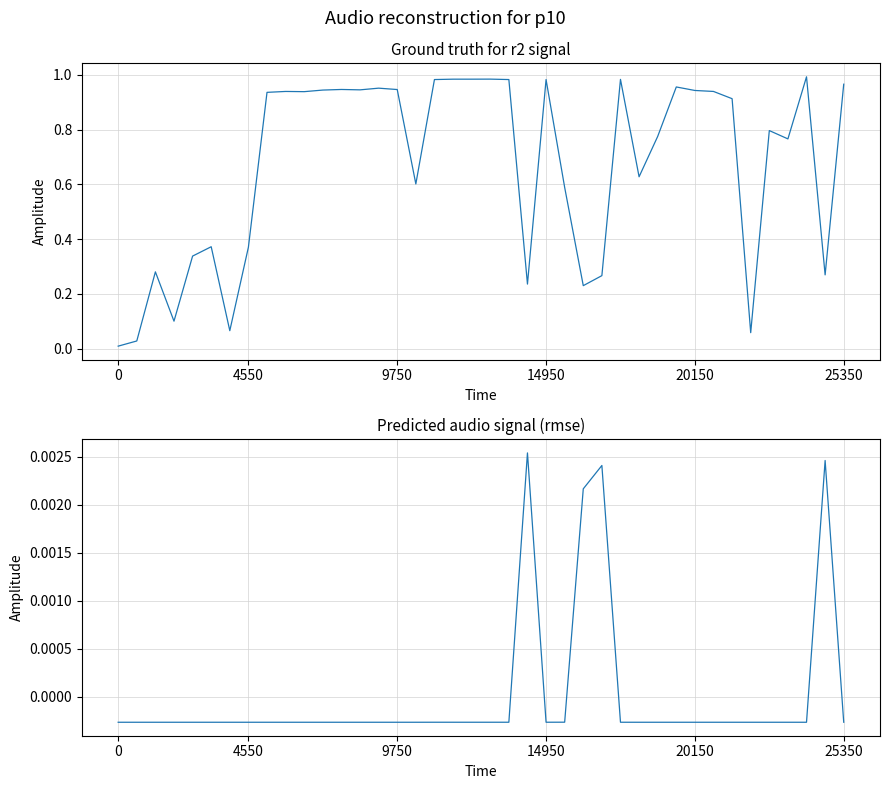

True or false: r2 and rmse cross at least once.

False